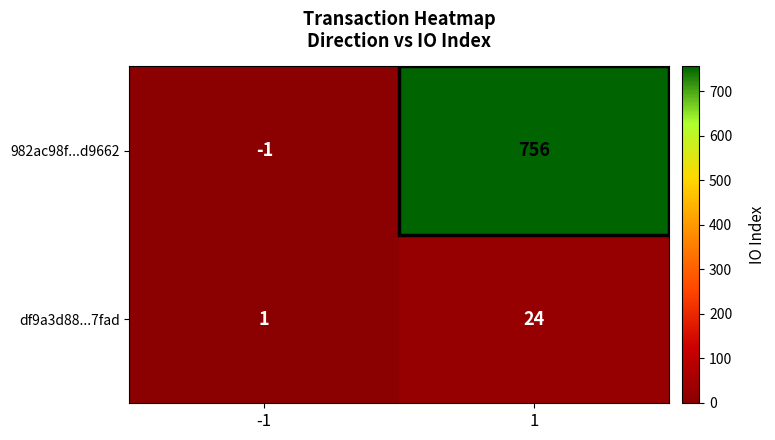

At how many categories does at least one series exceed 112?

1